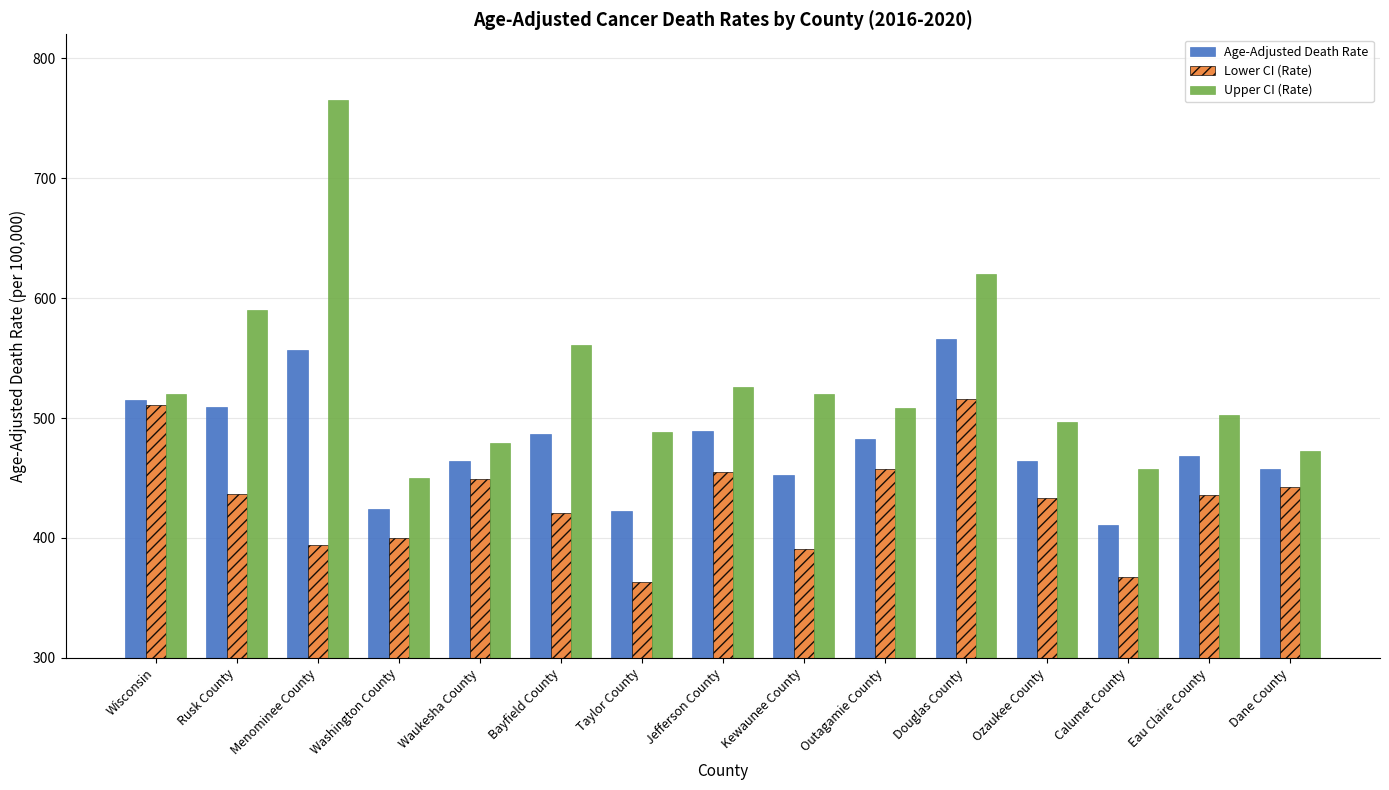

At which category does the chart reach its peak across all series?

Menominee County